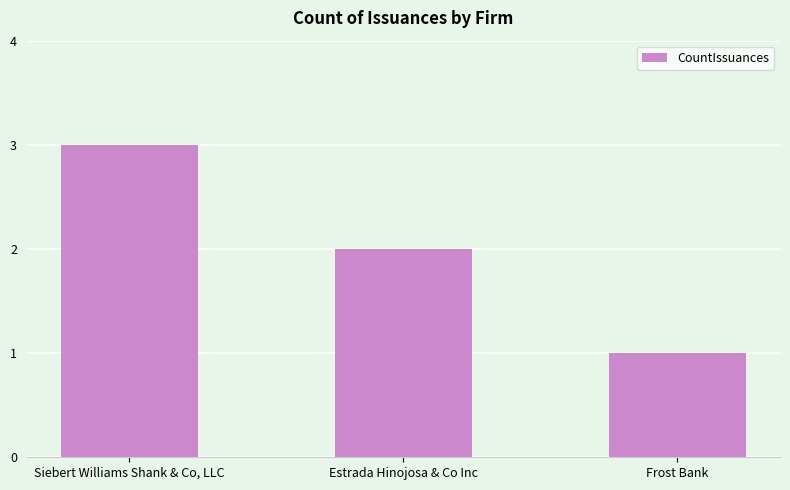

What is the difference between the maximum and minimum values?

2